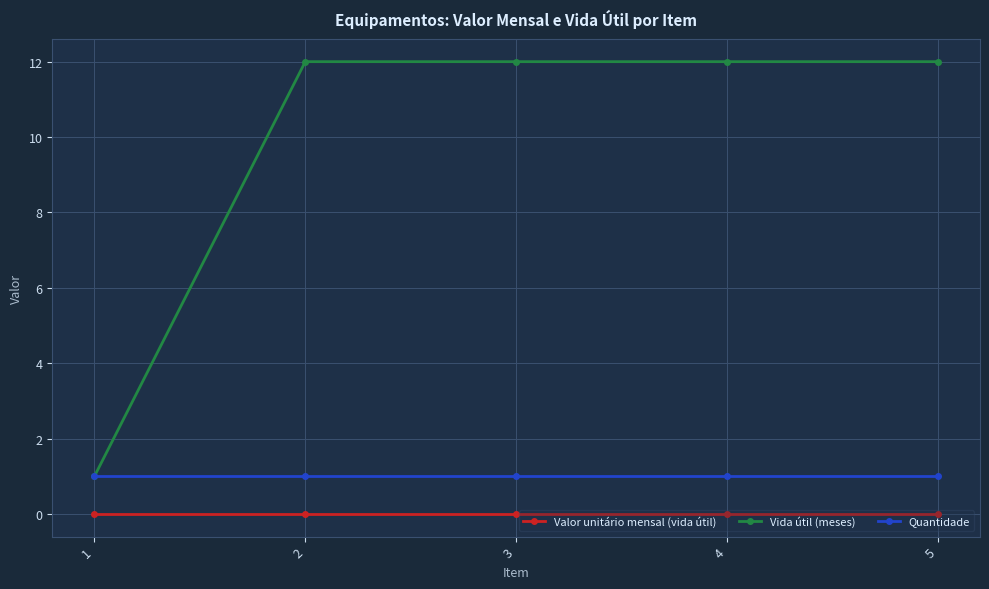

At which label does Vida útil (meses) reach its minimum?

1